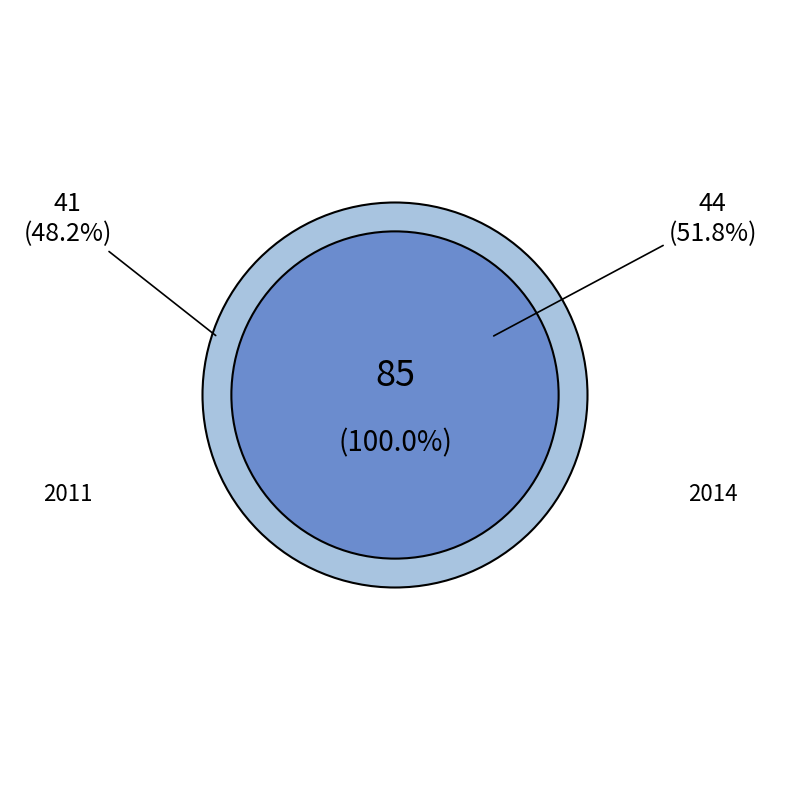

The 2011 slice represents 48% of the pie. True or false?

True